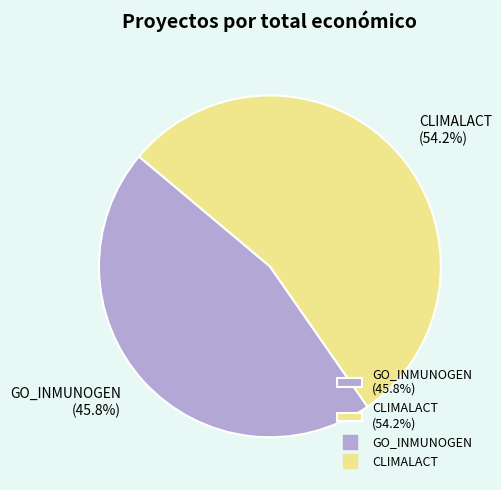

Approximately how many times larger is the value at GO_INMUNOGEN compared to CLIMALACT?

0.8